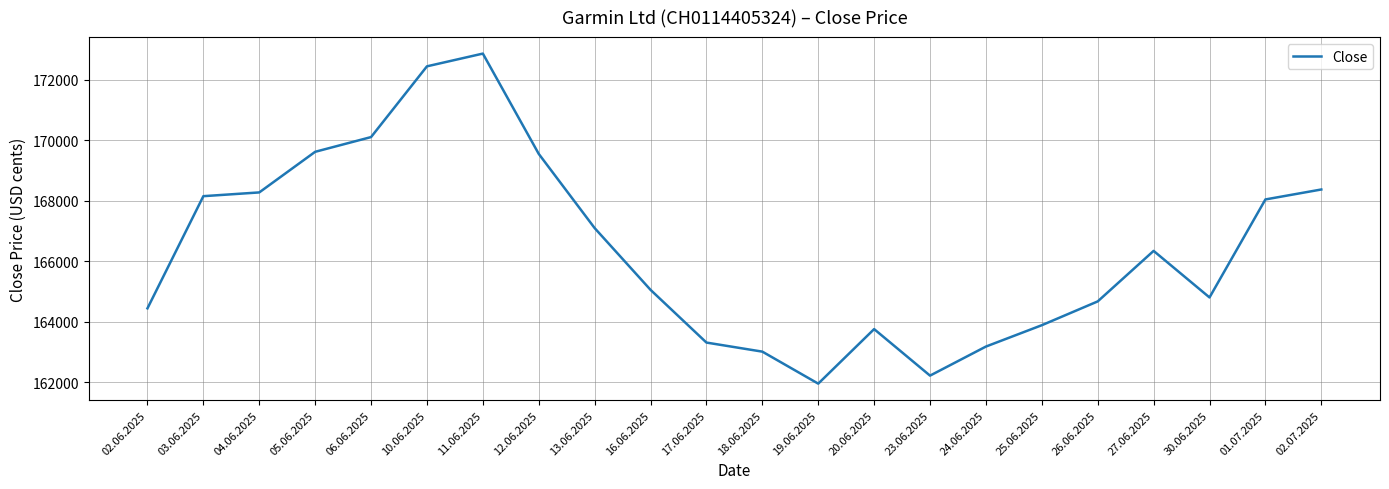

Between 01.07.2025 and 20.06.2025, which is larger?

01.07.2025